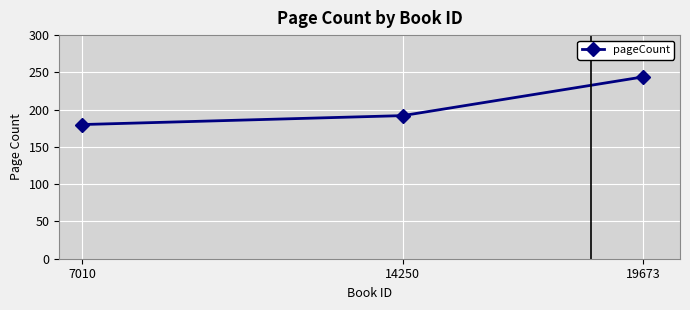

Reading right to left, list all the values displayed in this chart.

19673=244	14250=192	7010=180